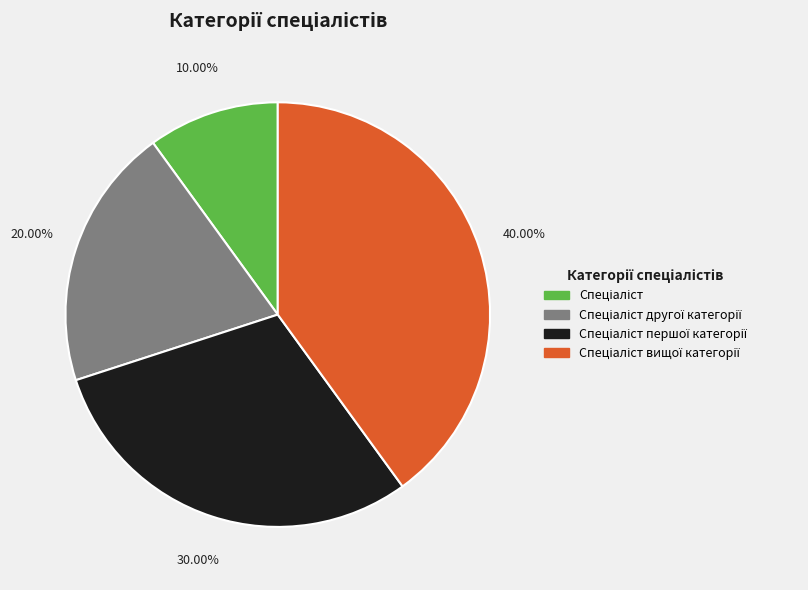

Is there a majority slice in this chart?

No